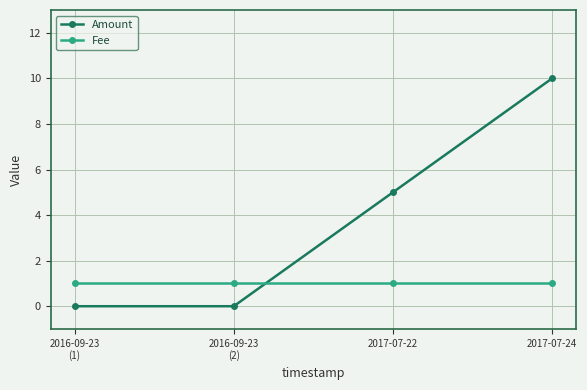

What is the label of the 1st point from the right?

2017-07-24